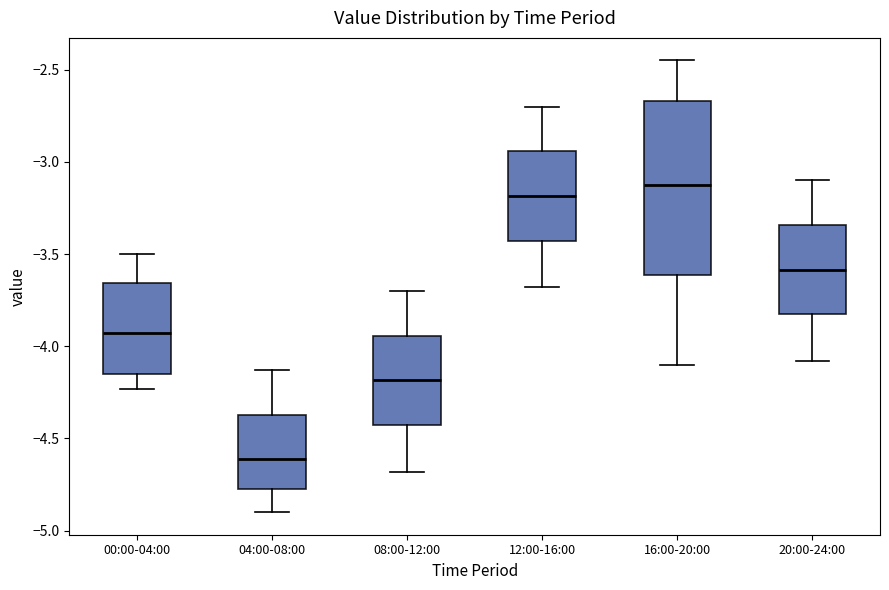

Reading left to right, transcribe this box plot: for each box, give where its median line is, the range the box spans, and where its two whiskers end, as read against the y-axis. The values are not printed on the chart, so give them approximately, as read against the axis.

00:00-04:00: median -3.95, box -4.15 to -3.65, whiskers -4.25 to -3.50
04:00-08:00: median -4.60, box -4.75 to -4.35, whiskers -4.90 to -4.15
08:00-12:00: median -4.20, box -4.45 to -3.95, whiskers -4.70 to -3.70
12:00-16:00: median -3.20, box -3.45 to -2.95, whiskers -3.70 to -2.70
16:00-20:00: median -3.10, box -3.60 to -2.65, whiskers -4.10 to -2.45
20:00-24:00: median -3.60, box -3.85 to -3.35, whiskers -4.10 to -3.10